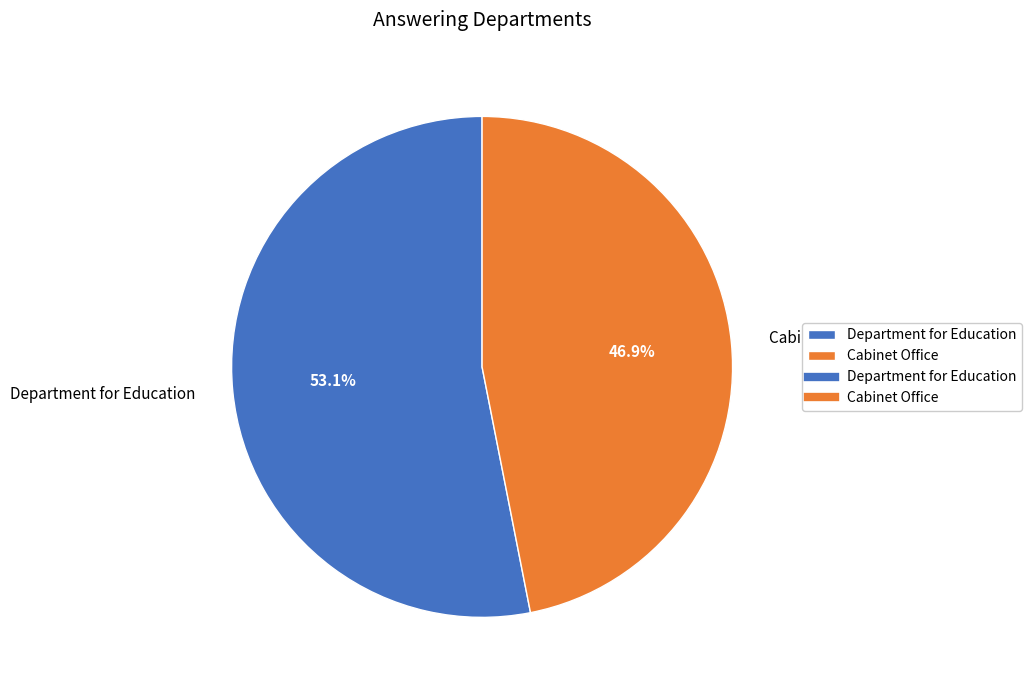

To the nearest percent, what portion does Cabinet Office represent?

47%